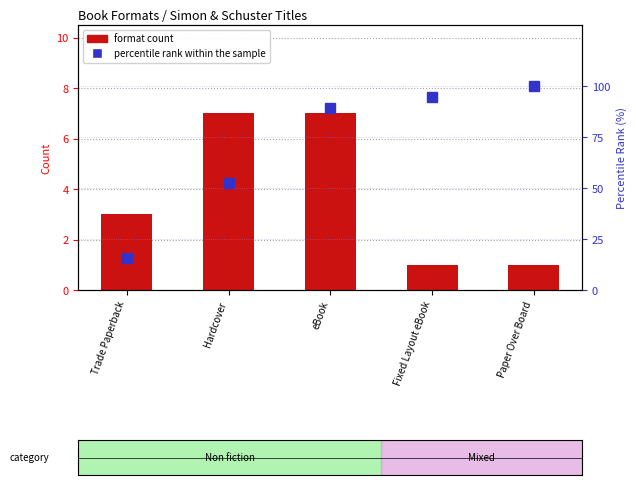

What is the total value across all series at Fixed Layout eBook?

95.7